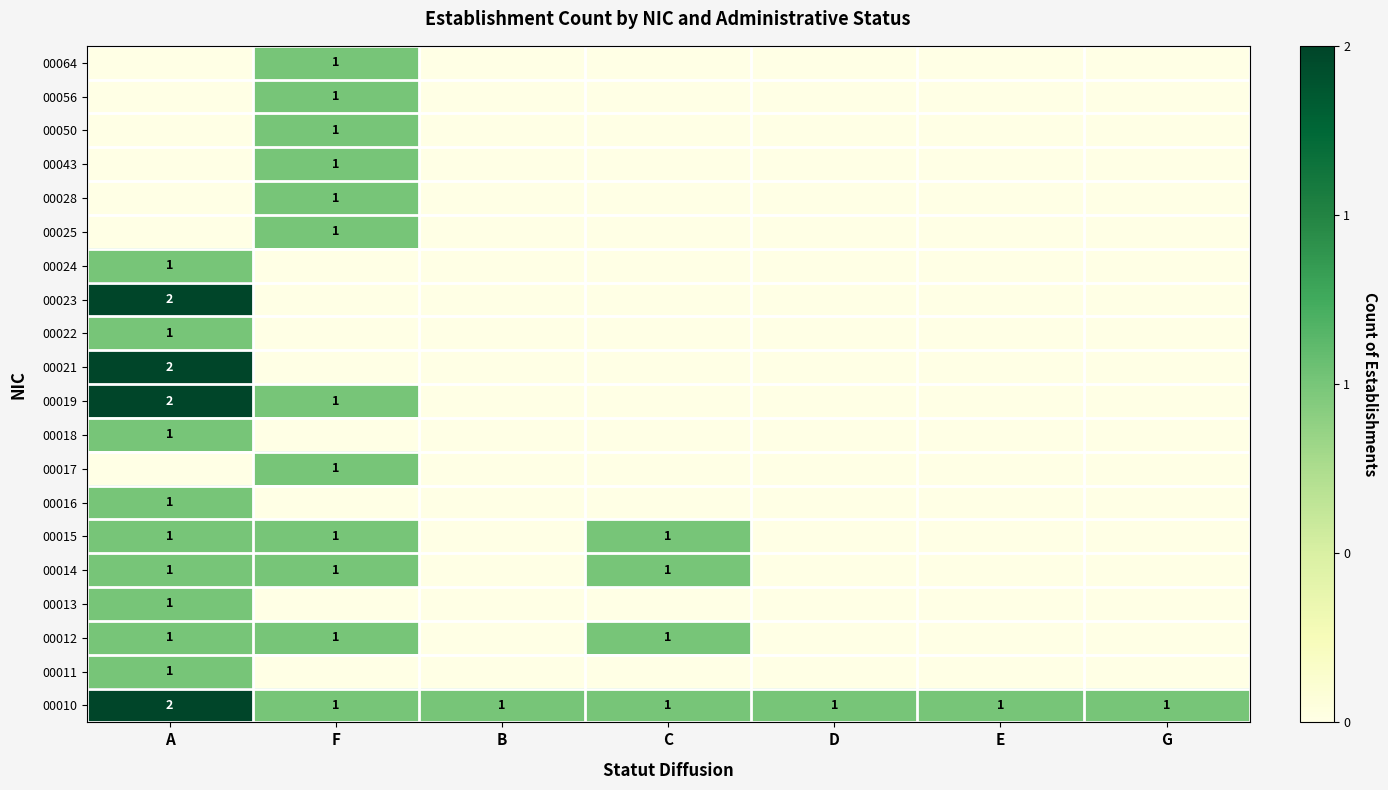

The value of 00021 at A is 2. True or false?

True